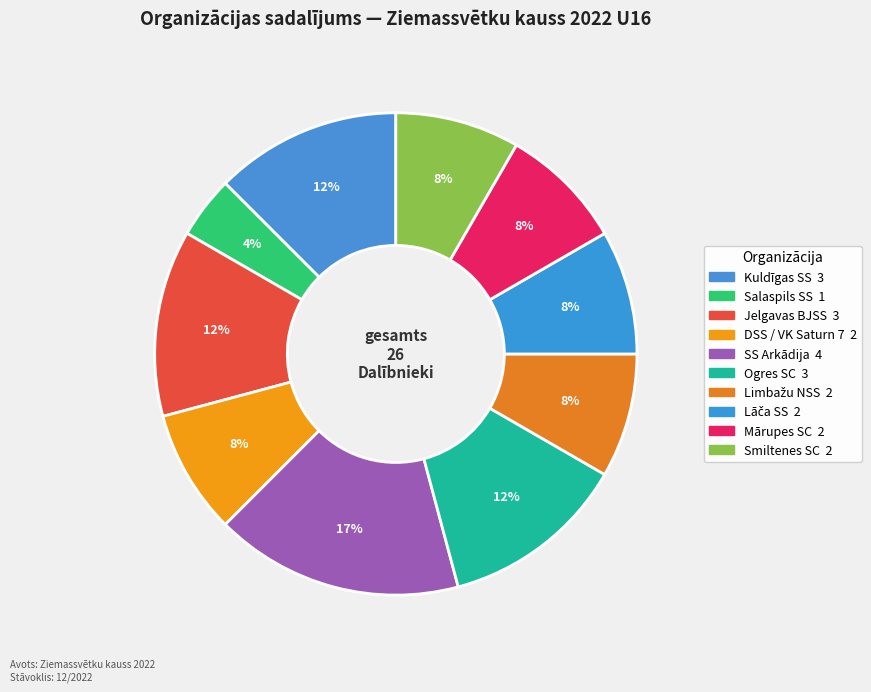

Is there a majority slice in this chart?

No